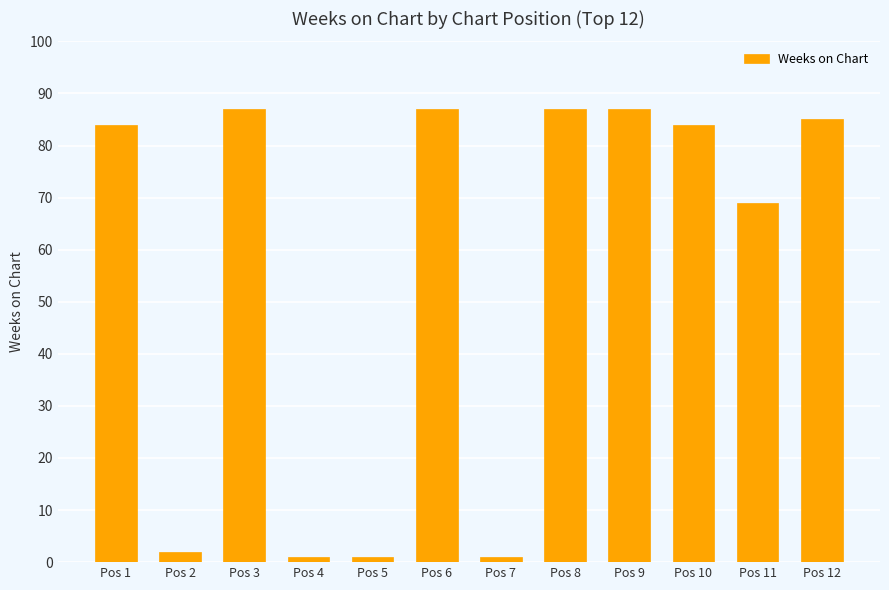

What is the value of the 3rd bar from the left?

87